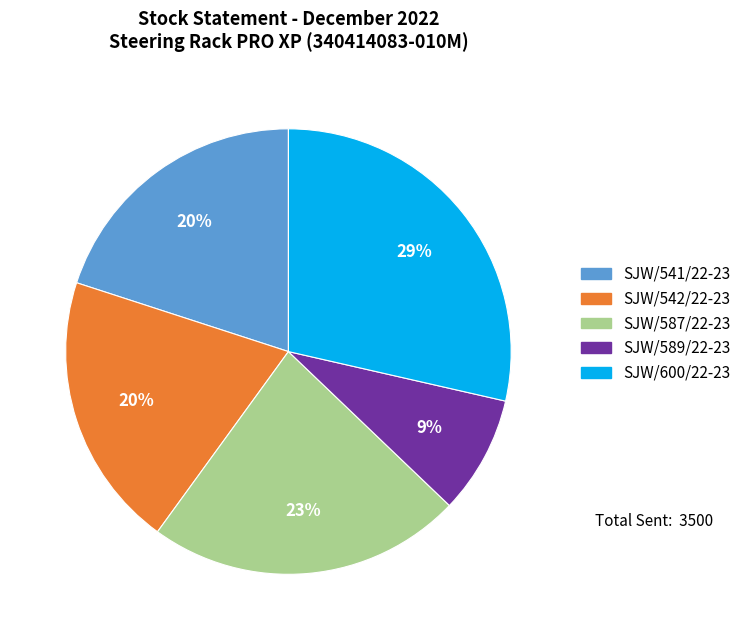

To the nearest percent, what is the difference between the largest and smallest slice percentages?

20%